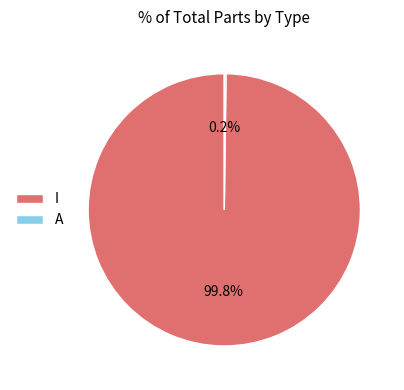

Is there a majority slice in this chart?

Yes